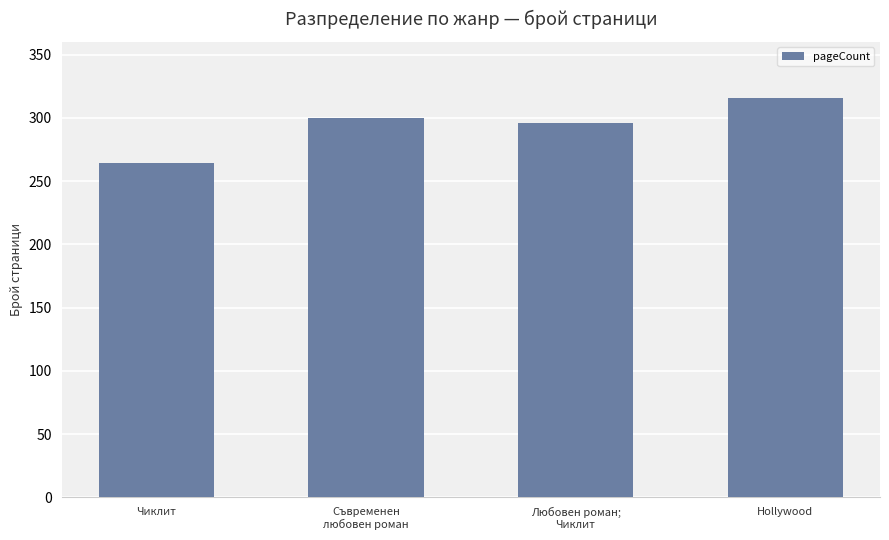

Read the value at Hollywood, to the nearest 10.

320